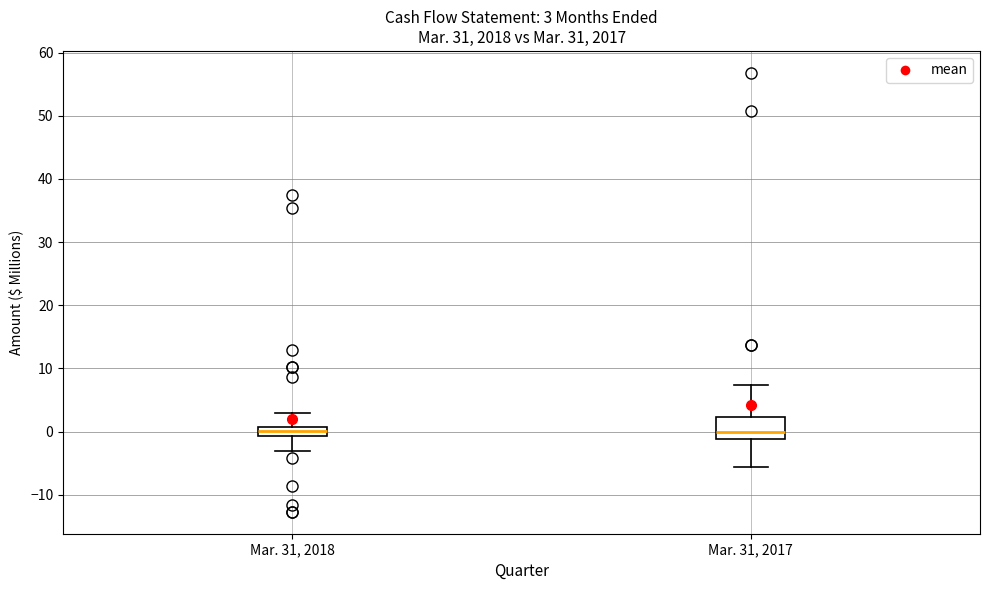

Which box is the tallest, from its lower edge to its upper edge?

Mar. 31, 2017